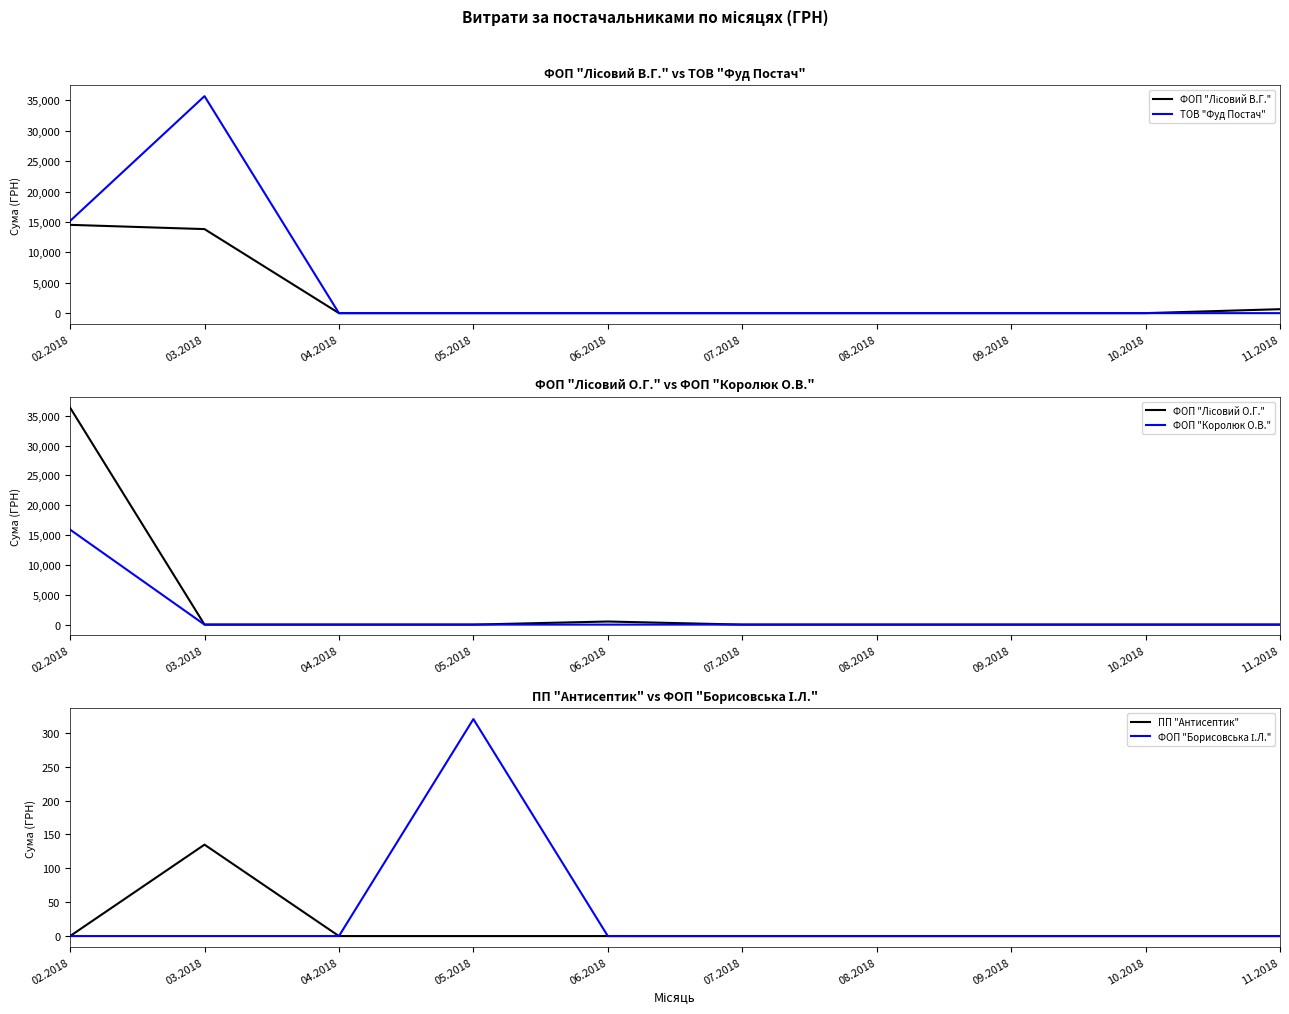

Reading right to left, what are all the values shown in this chart?

ФОП "Лісовий В.Г.": 11.2018=650.0	10.2018=0.0	09.2018=0.0	08.2018=0.0	07.2018=0.0	06.2018=0.0	05.2018=0.0	04.2018=0.0	03.2018=13824.0	02.2018=14524.1
ТОВ "Фуд Постач": 11.2018=0.0	10.2018=0.0	09.2018=0.0	08.2018=0.0	07.2018=0.0	06.2018=0.0	05.2018=0.0	04.2018=0.0	03.2018=35692.5	02.2018=15162.0
ФОП "Лісовий О.Г.": 11.2018=0.0	10.2018=0.0	09.2018=0.0	08.2018=0.0	07.2018=0.0	06.2018=518.6	05.2018=0.0	04.2018=0.0	03.2018=0.0	02.2018=36363.4
ФОП "Королюк О.В.": 11.2018=0.0	10.2018=0.0	09.2018=0.0	08.2018=0.0	07.2018=0.0	06.2018=0.0	05.2018=0.0	04.2018=0.0	03.2018=0.0	02.2018=15920.4
ПП "Антисептик": 11.2018=0.0	10.2018=0.0	09.2018=0.0	08.2018=0.0	07.2018=0.0	06.2018=0.0	05.2018=0.0	04.2018=0.0	03.2018=135.0	02.2018=0.0
ФОП "Борисовська І.Л.": 11.2018=0.0	10.2018=0.0	09.2018=0.0	08.2018=0.0	07.2018=0.0	06.2018=0.0	05.2018=320.4	04.2018=0.0	03.2018=0.0	02.2018=0.0